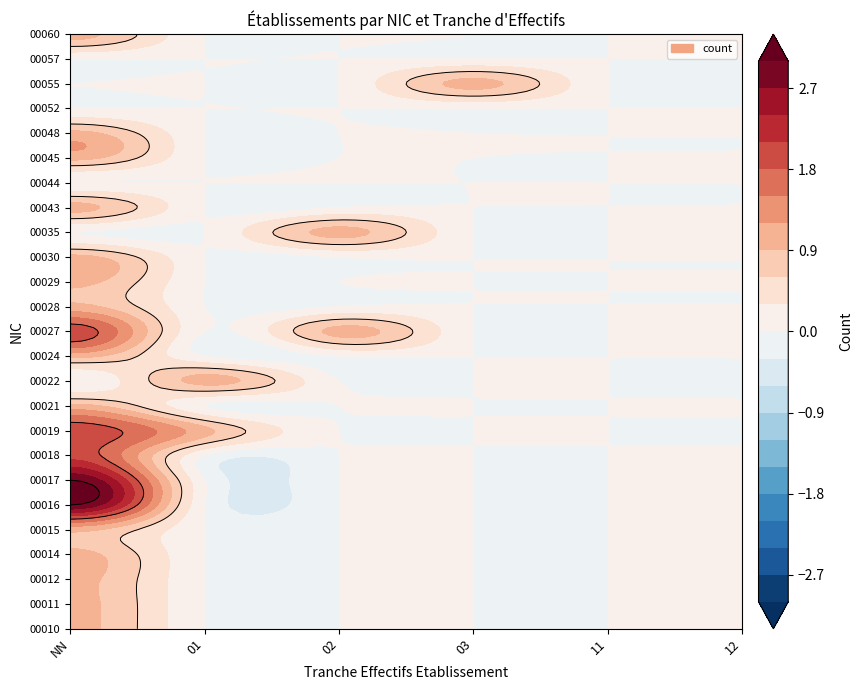

Rank the categories by 00055 value from lowest to highest.

NN, 01, 02, 11, 12, 03